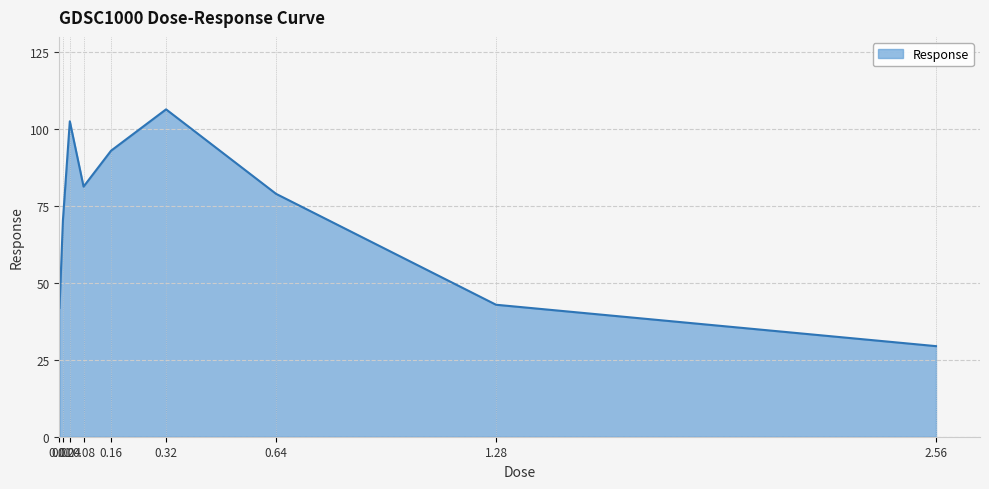

What is the sum of all values?

647.0